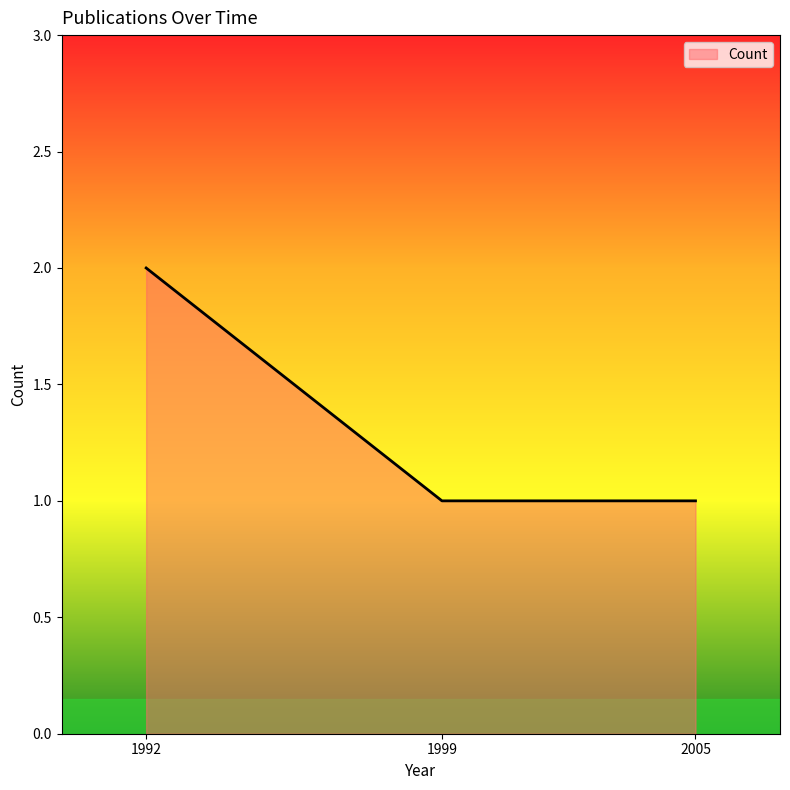

Which has a higher value, 1999 or 1992?

1992